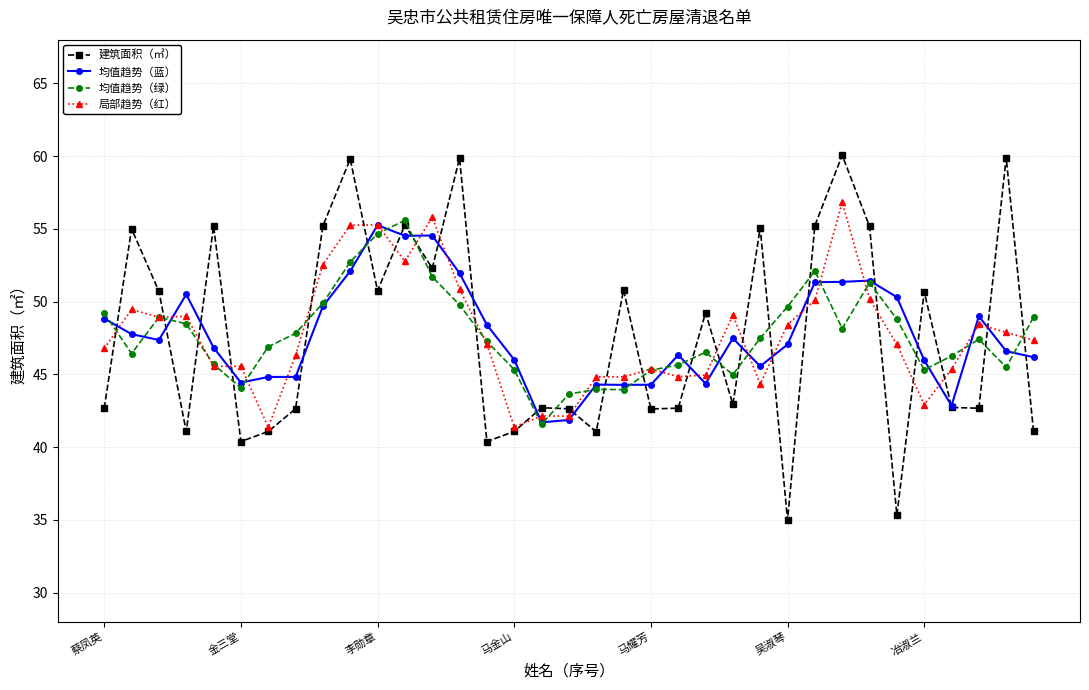

What is the maximum value shown in the chart?

60.1